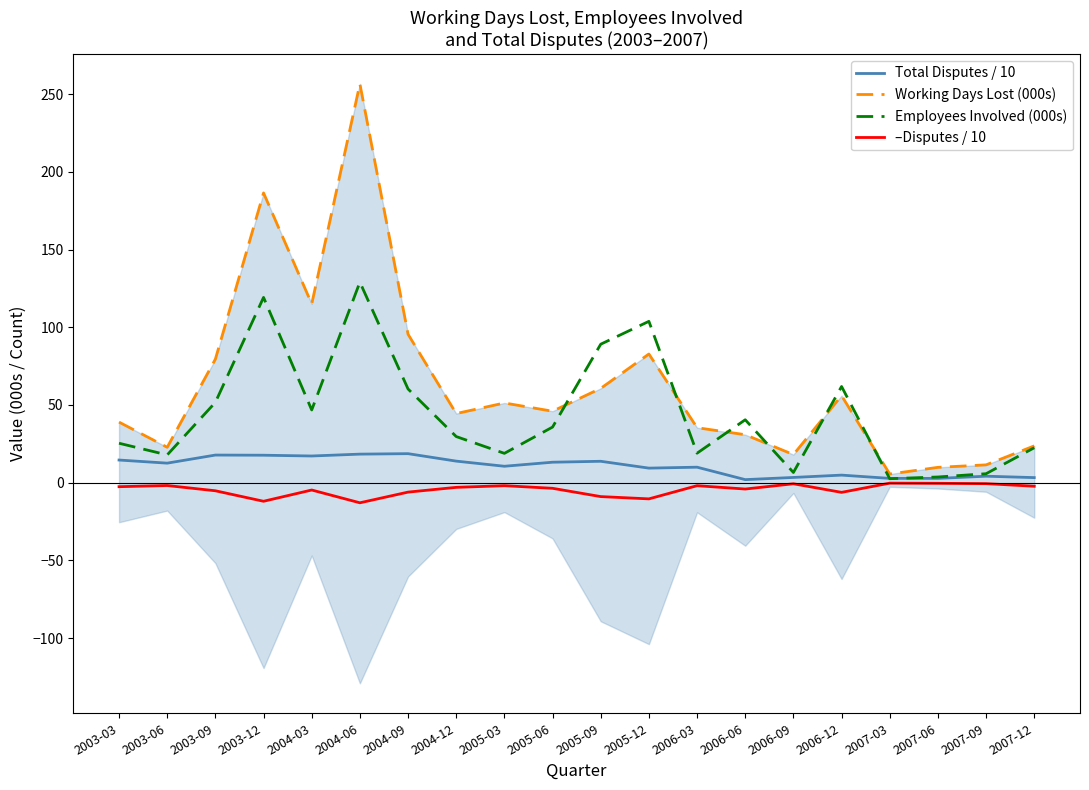

Rank the series at 2005-12 from highest to lowest value.

Employees Involved (000s), Working Days Lost (000s), Total Disputes / 10, –Disputes / 10